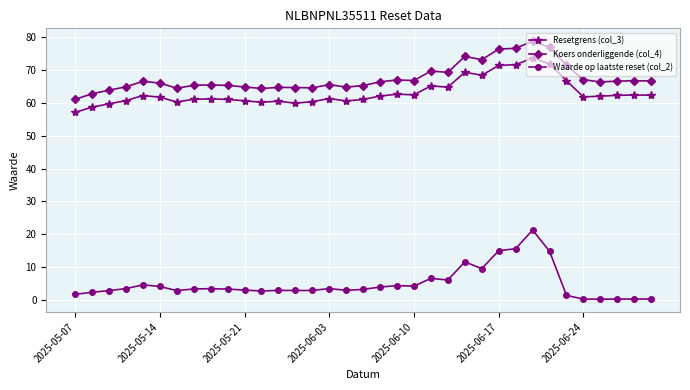

What is the value of the Koers onderliggende (col_4) point at the 19th from the left?

66.5